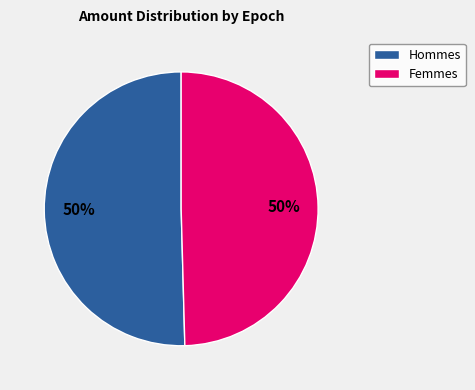

To the nearest percent, what is the average slice percentage?

50%